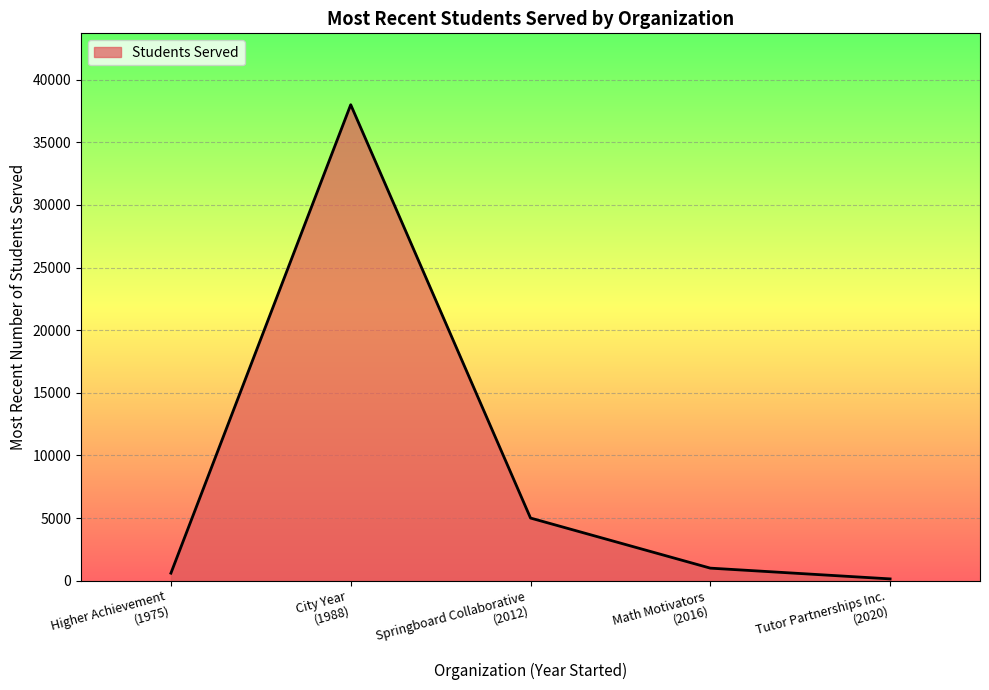

Does the chart have visible grid lines?

Yes